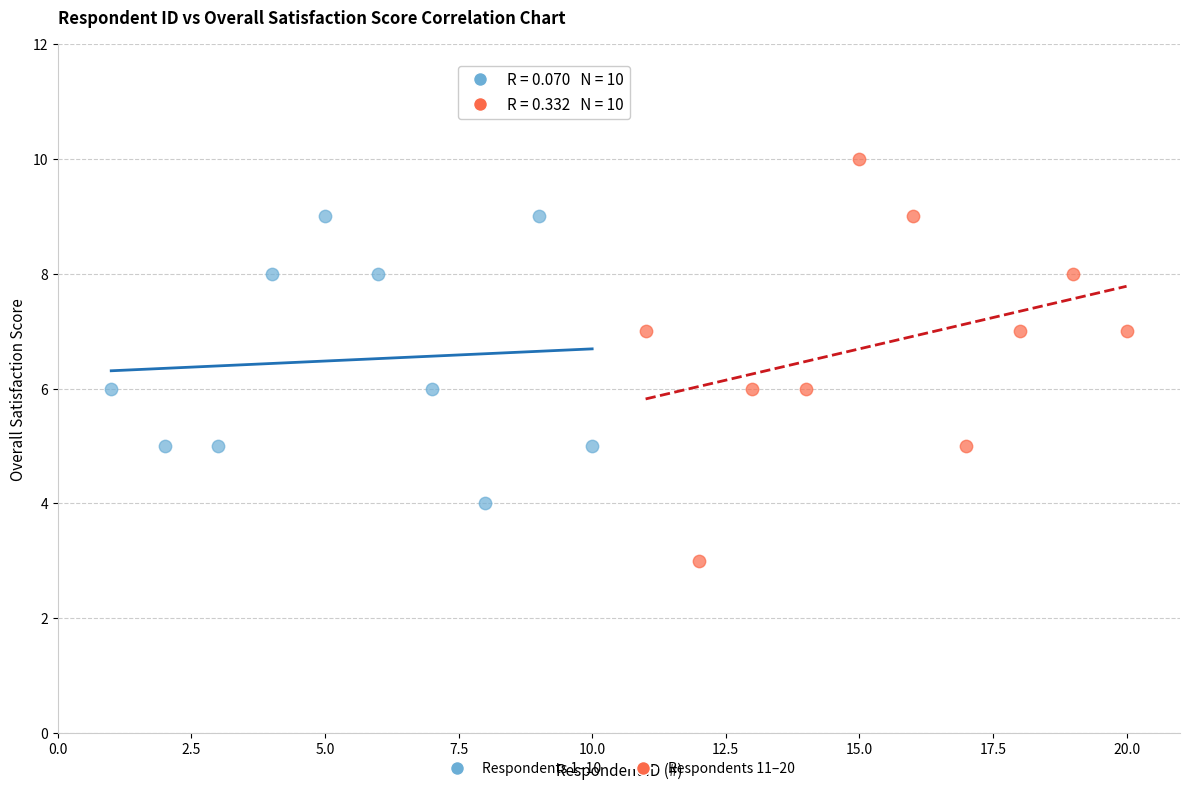

Which series reaches the maximum Y coordinate?

Respondents 11–20